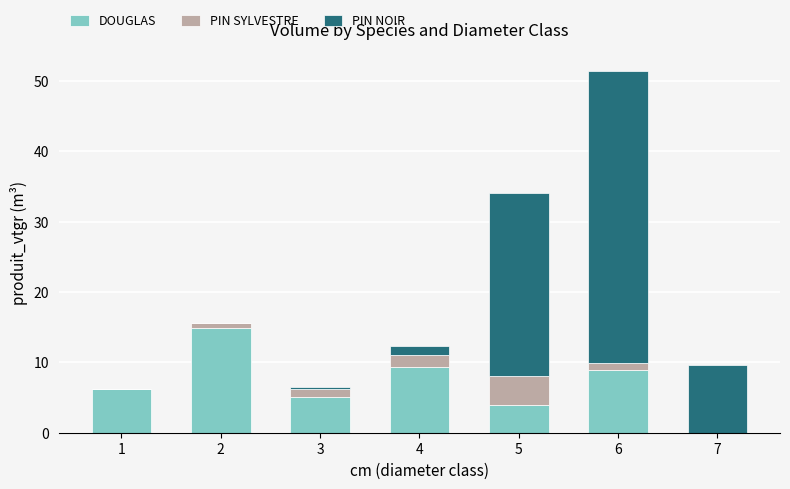

At which category is the sum across all series the highest?

6